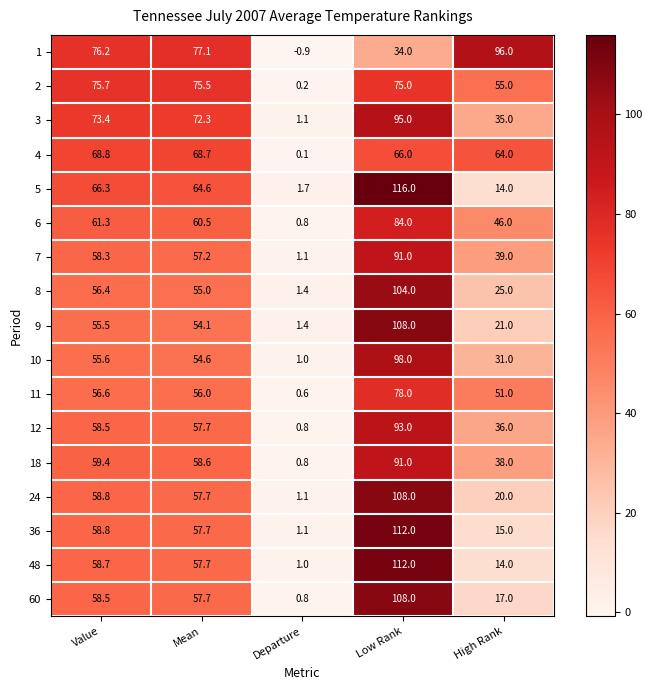

What is the difference between the maximum and second lowest values in the 48 series?

98.0